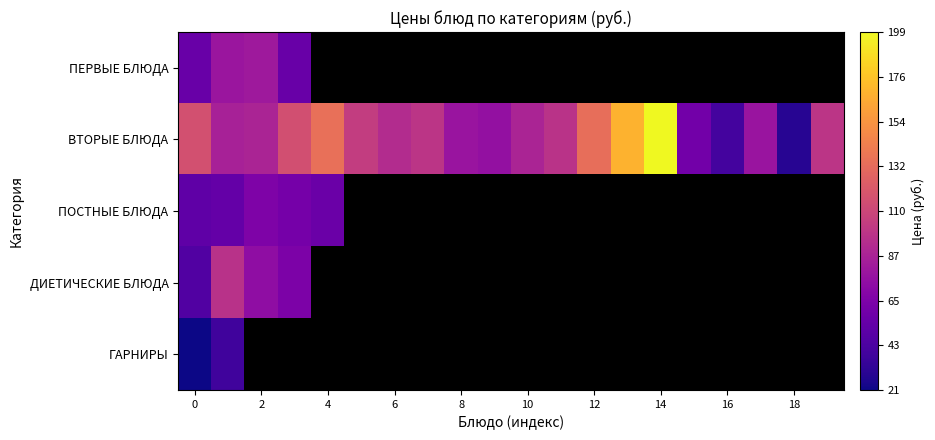

What is the maximum value shown in the chart?

199.0